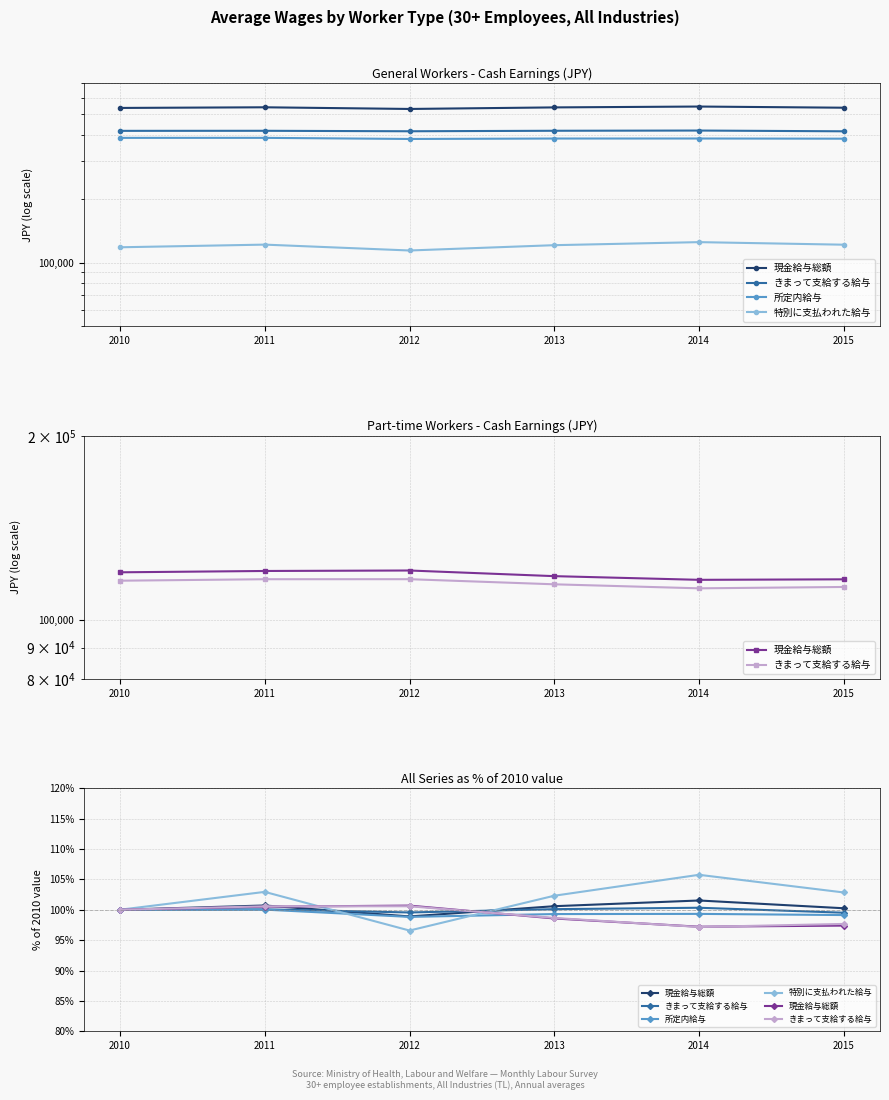

Where is 所定内給与 nearest to the value 99?

2015